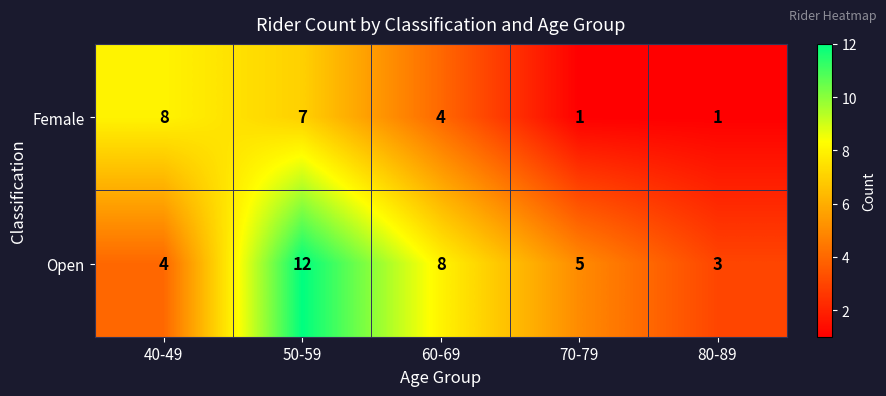

Between 50-59 and 80-89, which series saw the biggest shift?

Open